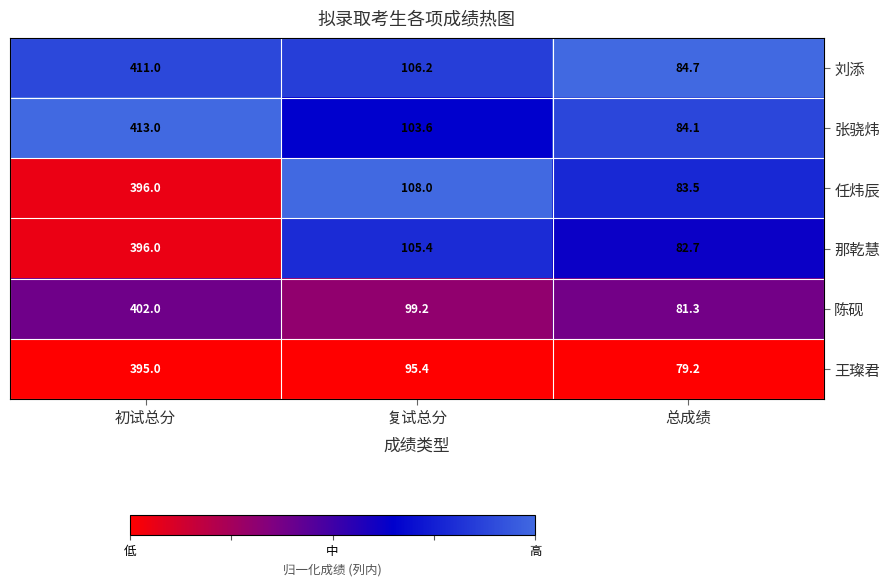

What is the spread (max minus min) of values at 复试总分?

12.6